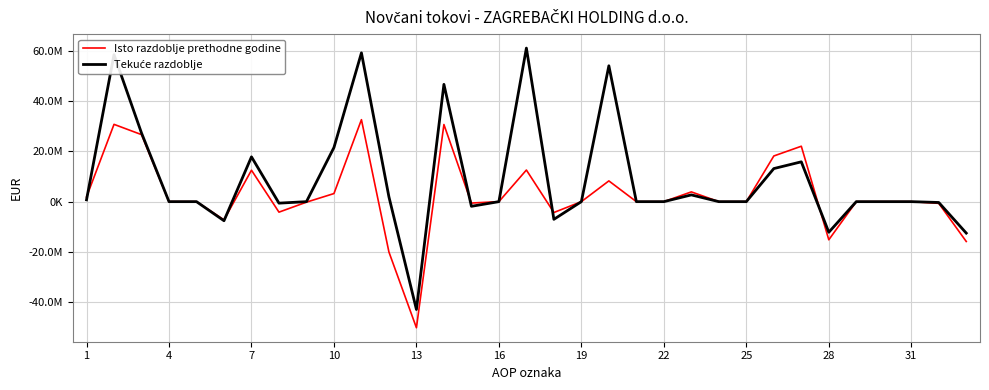

True or false: Isto razdoblje prethodne godine and Tekuće razdoblje cross at least once.

True